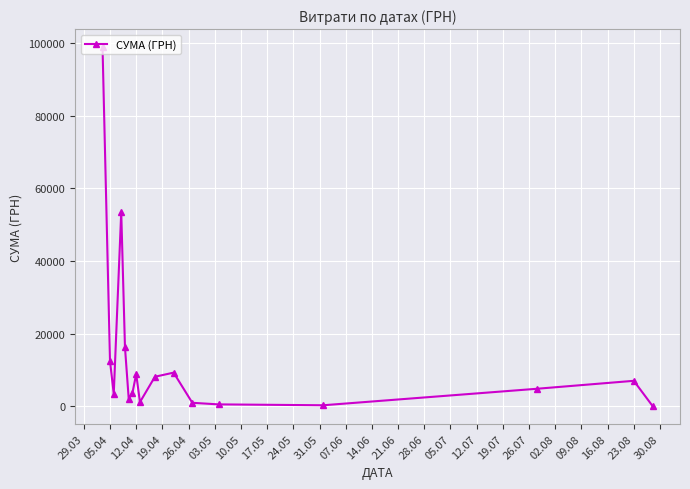

What is the value of the 15th point from the left?

4798.5